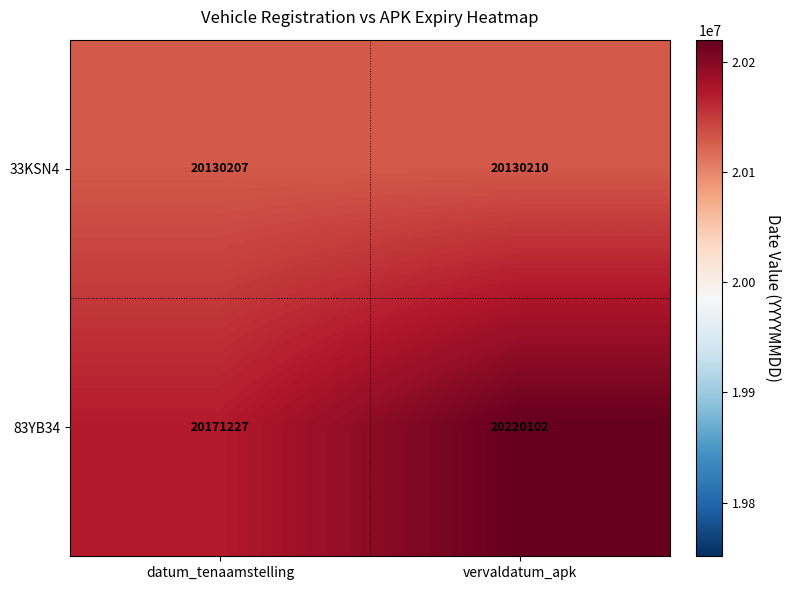

List the series in order of their peak value, highest first.

83YB34, 33KSN4